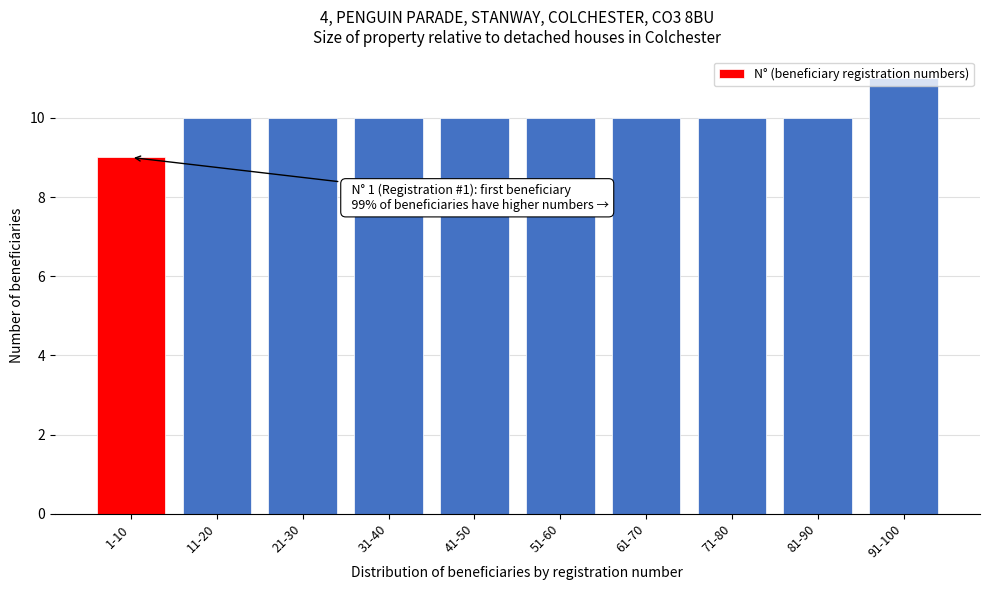

Is it true that the value at 91-100 is 11?

True